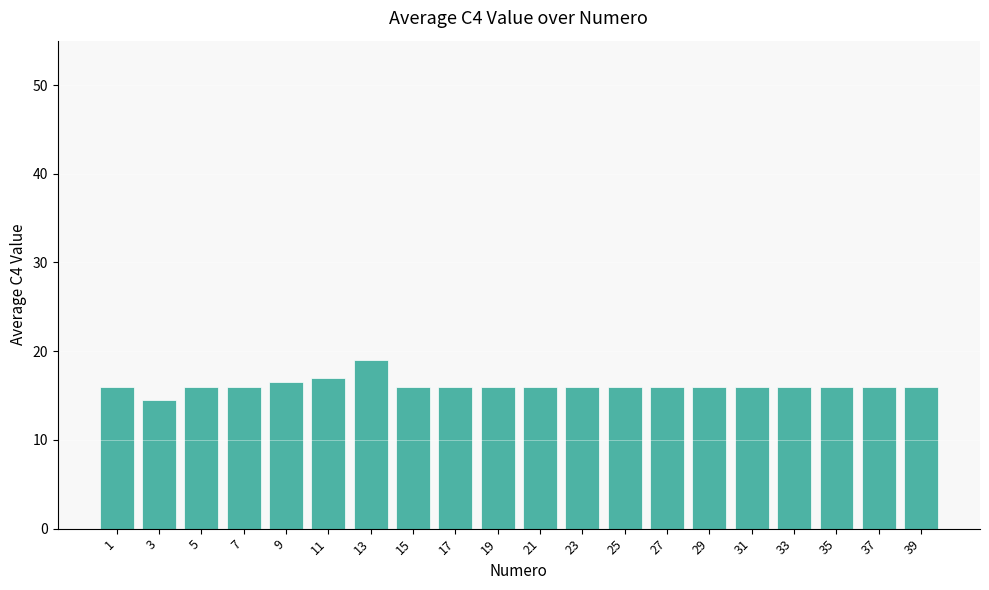

Approximately how many times larger is the value at 17 compared to 21?

1.0